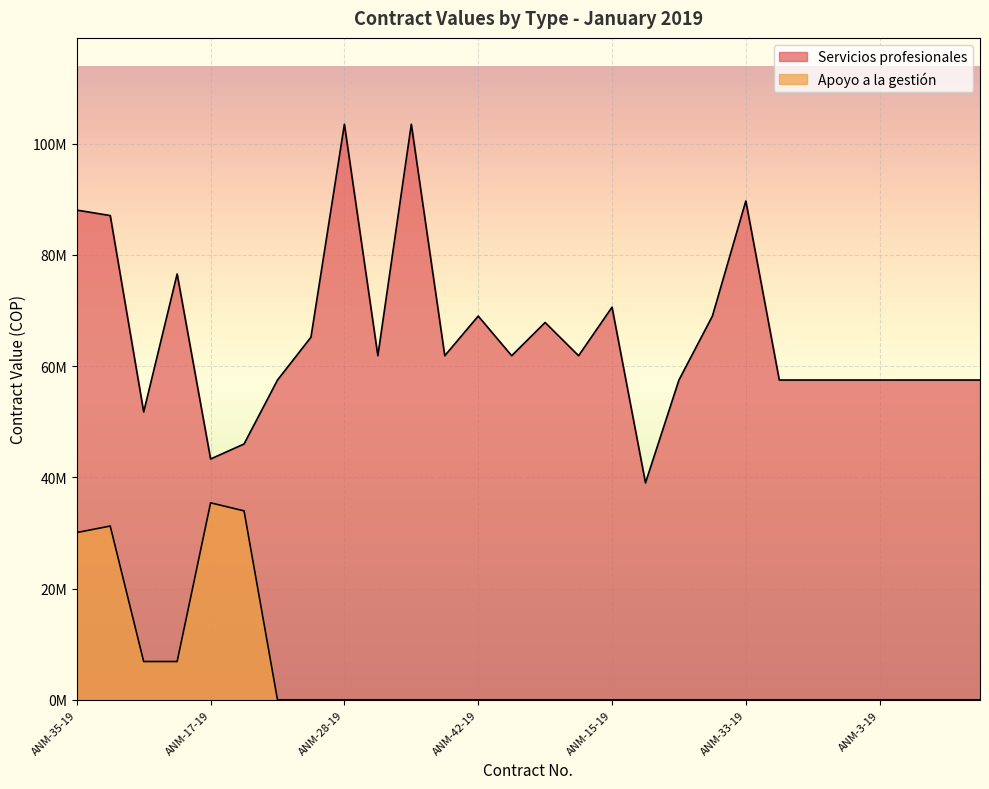

True or false: Apoyo a la gestión has a value of 6880740 at ANM-32-19.

True